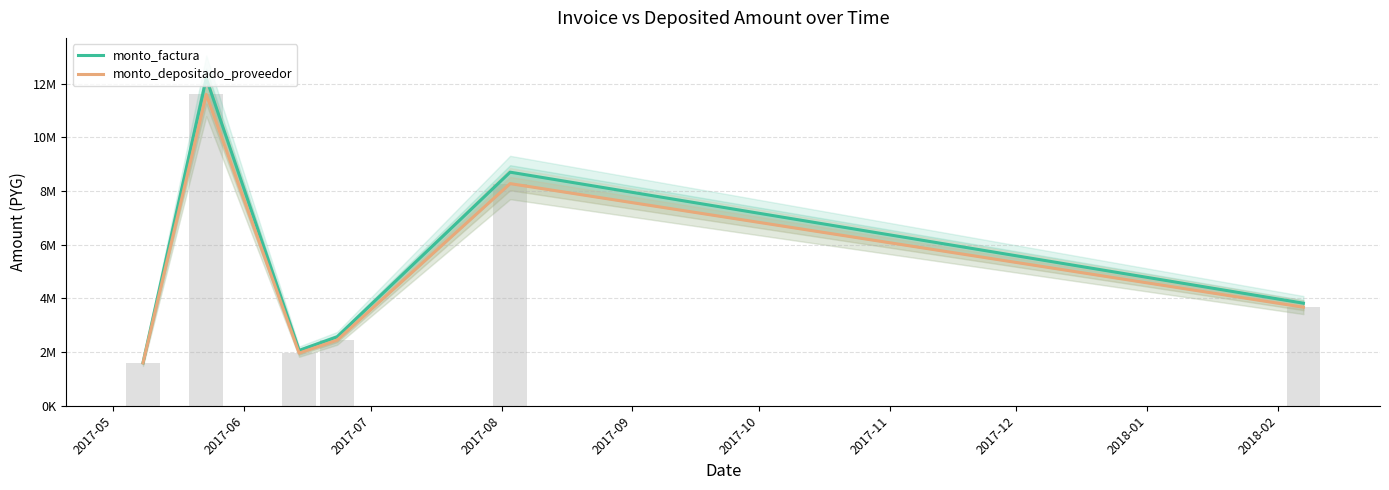

How many data points in monto_factura are above 3820000?

2